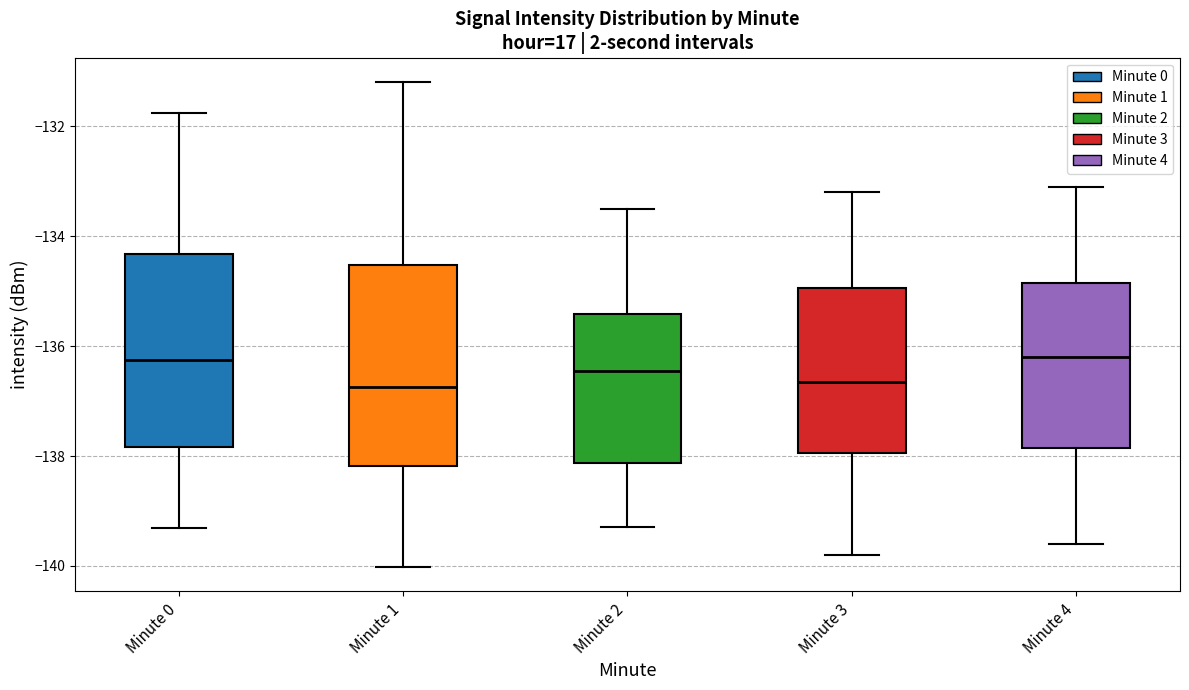

Reading left to right, transcribe this box plot: for each box, give where its median line is, the range the box spans, and where its two whiskers end, as read against the y-axis. The values are not printed on the chart, so give them approximately, as read against the axis.

Minute 0: median -136.2, box -137.8 to -134.4, whiskers -139.4 to -131.8
Minute 1: median -136.8, box -138.2 to -134.6, whiskers -140.0 to -131.2
Minute 2: median -136.4, box -138.2 to -135.4, whiskers -139.2 to -133.4
Minute 3: median -136.6, box -138.0 to -135.0, whiskers -139.8 to -133.2
Minute 4: median -136.2, box -137.8 to -134.8, whiskers -139.6 to -133.0